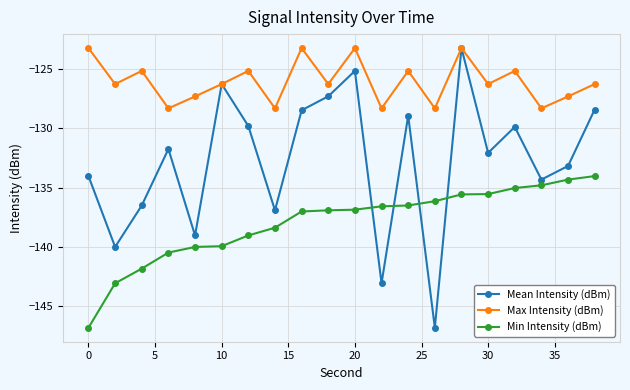

True or false: Max Intensity (dBm) and Min Intensity (dBm) cross at least once.

False